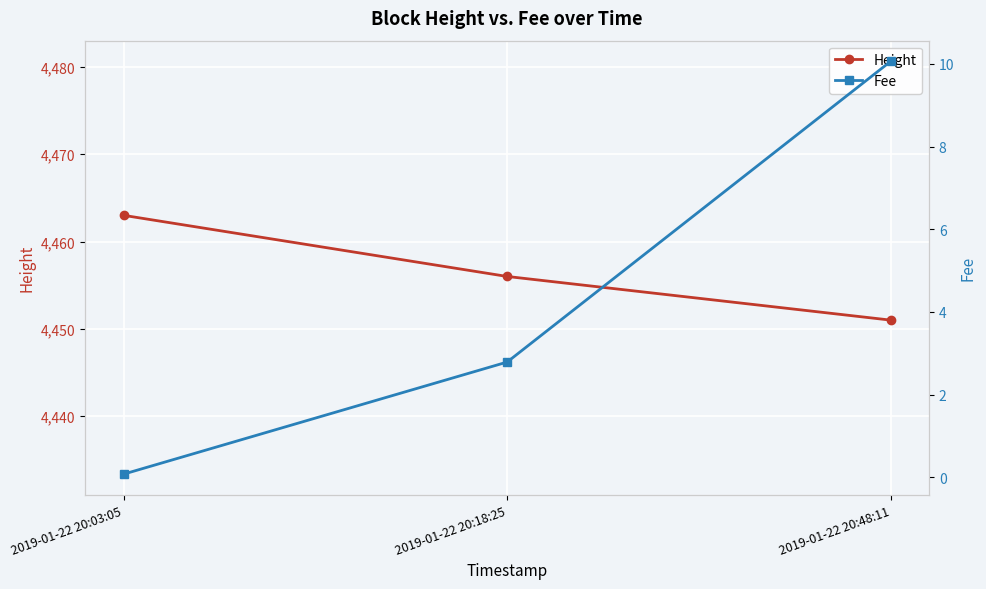

True or false: Fee has a value of 2.8 at 2019-01-22 20:18:25.

True